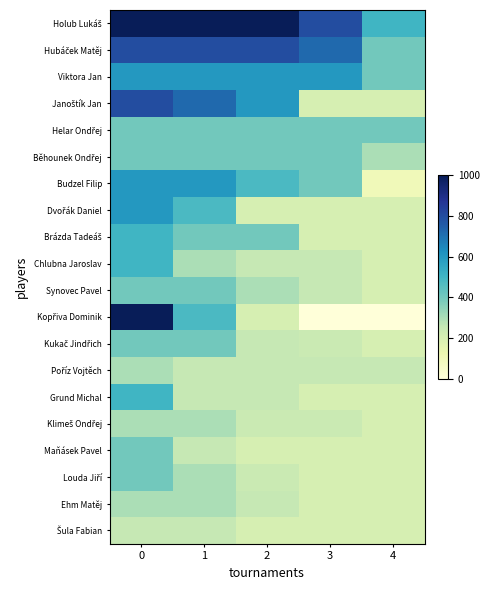

Which series has the largest total across all categories?

Holub Lukáš